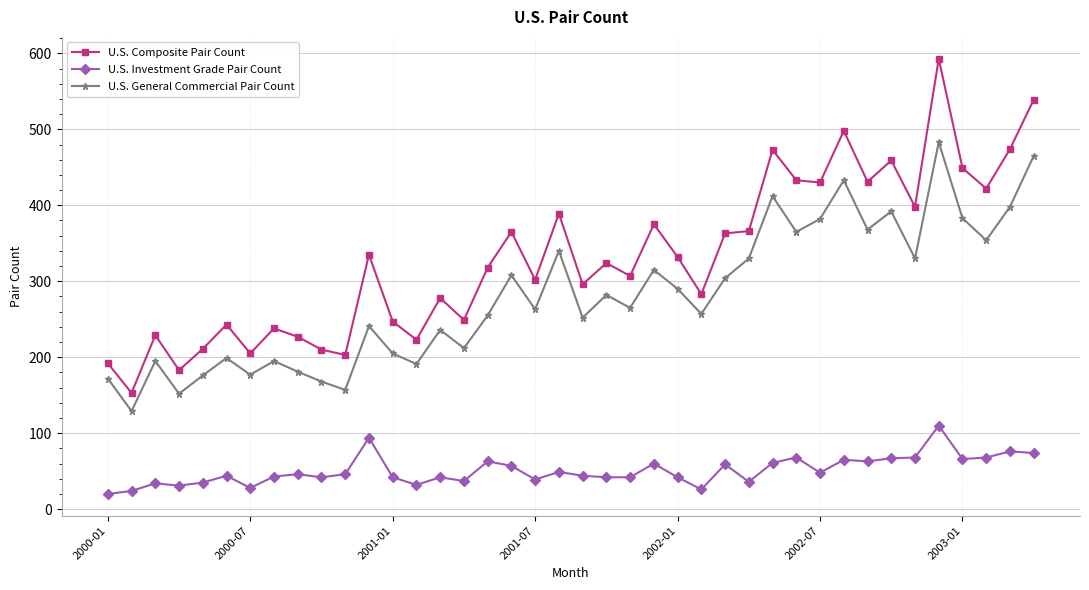

How many distinct data groups are displayed?

3